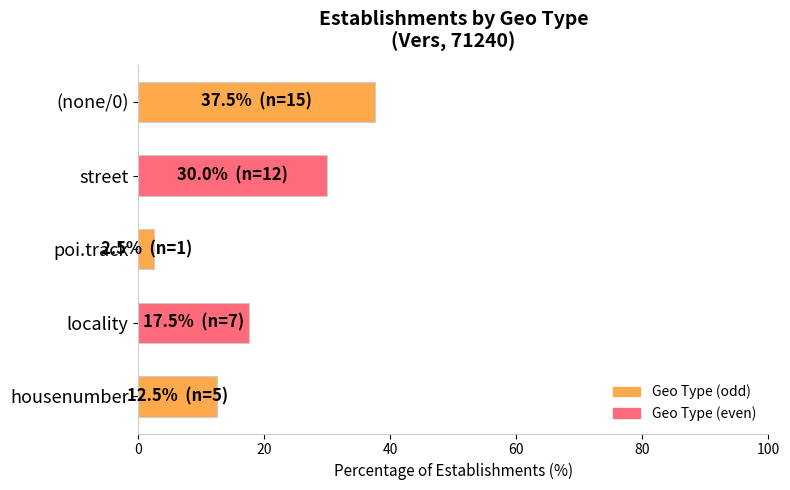

What is the ratio of the value at housenumber to the value at locality?

0.7